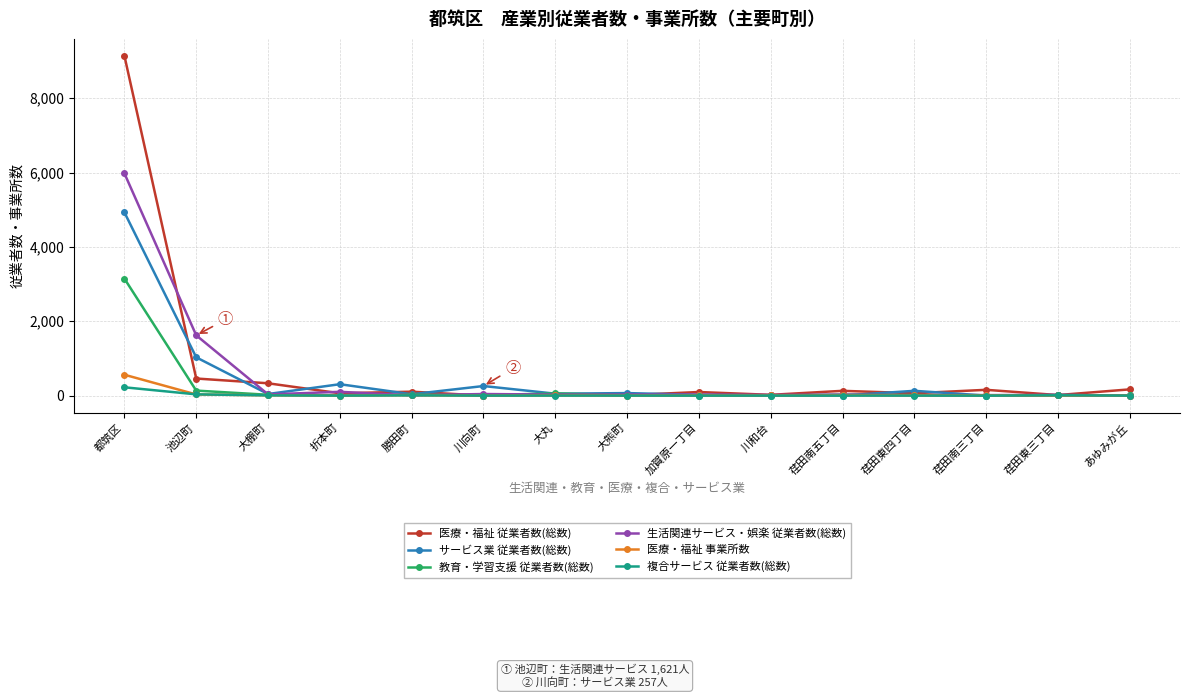

Which series has the largest range (max minus min)?

医療・福祉 従業者数(総数)